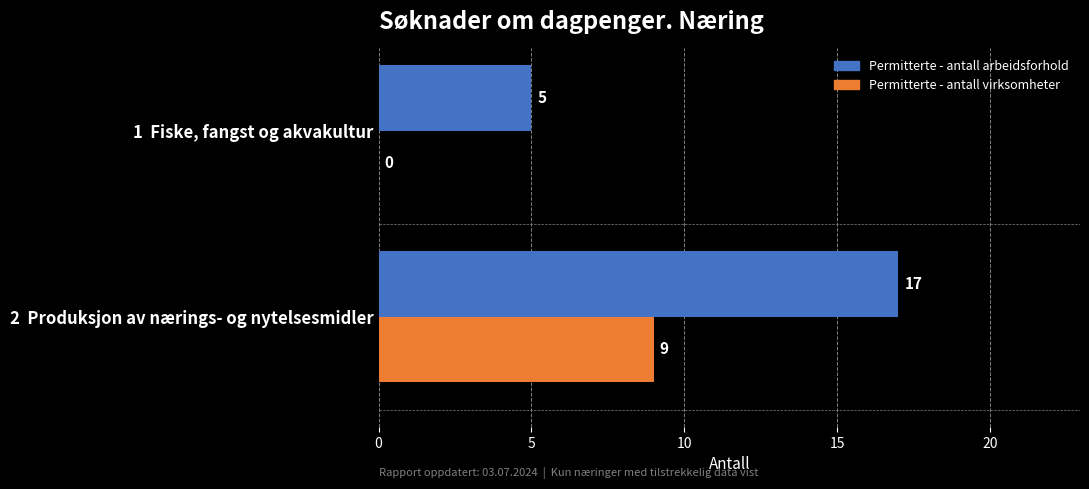

Is it true that Permitterte - antall arbeidsforhold equals 5 at 1  Fiske, fangst og akvakultur?

True